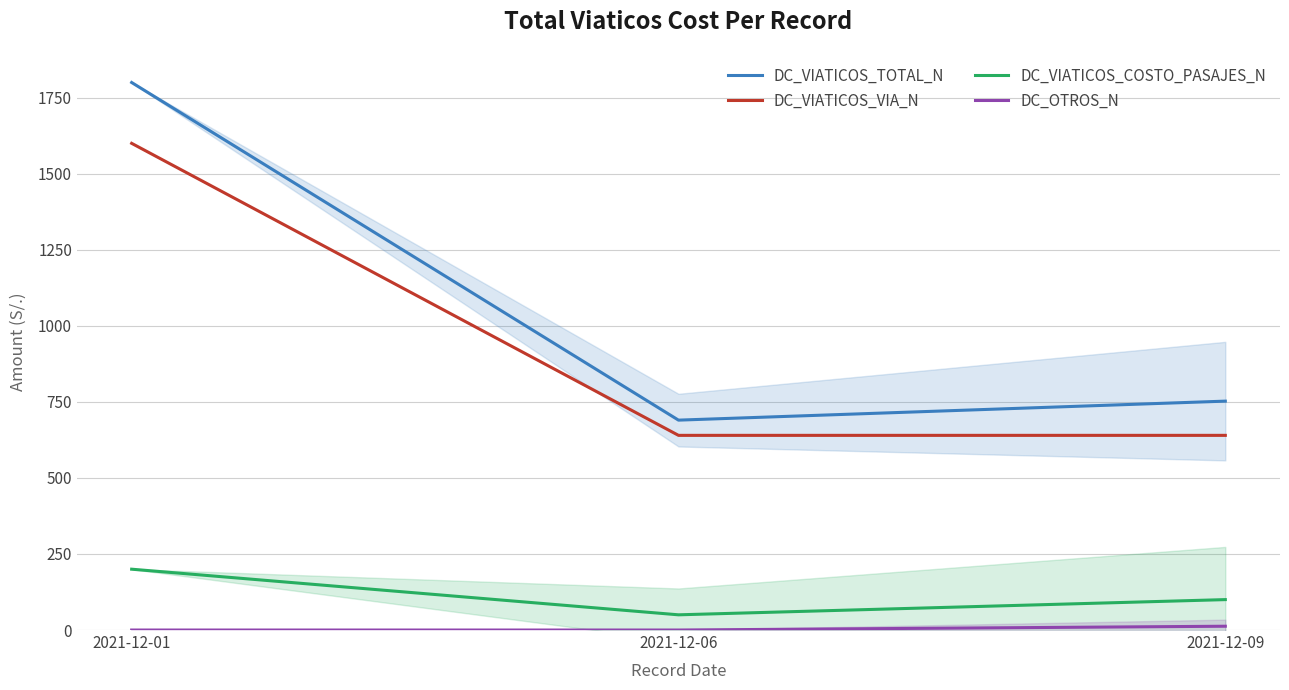

What is the sum of all DC_VIATICOS_TOTAL_N values?

3242.5